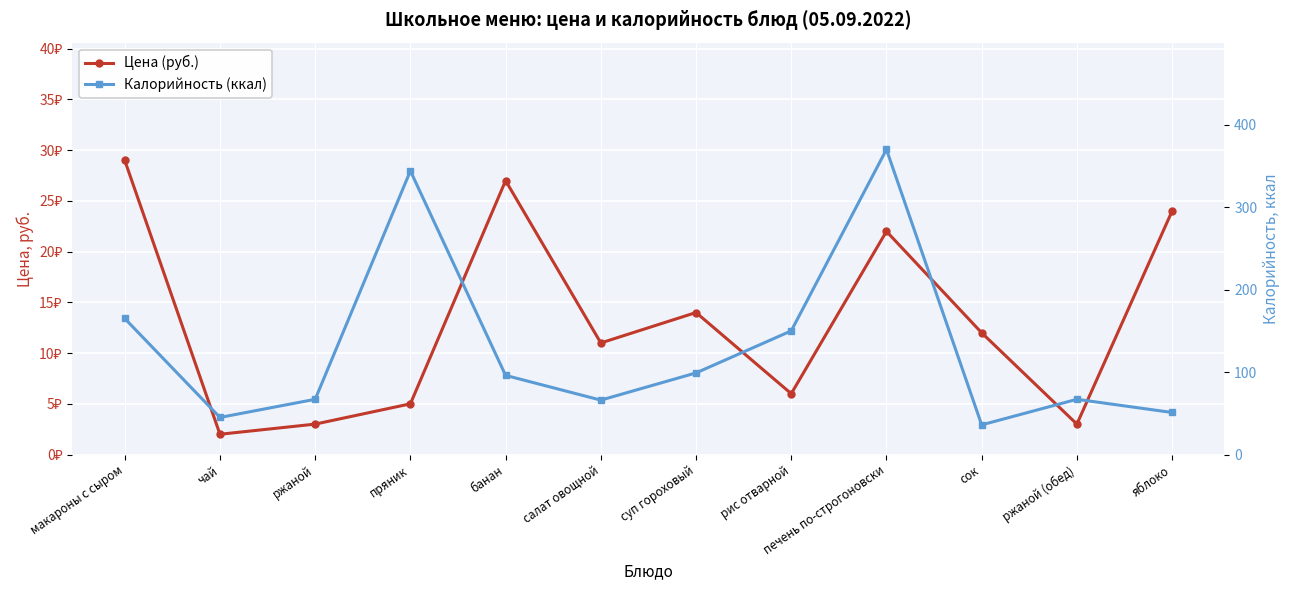

Rank the series by their average value, from lowest to highest.

Цена (руб.), Калорийность (ккал)